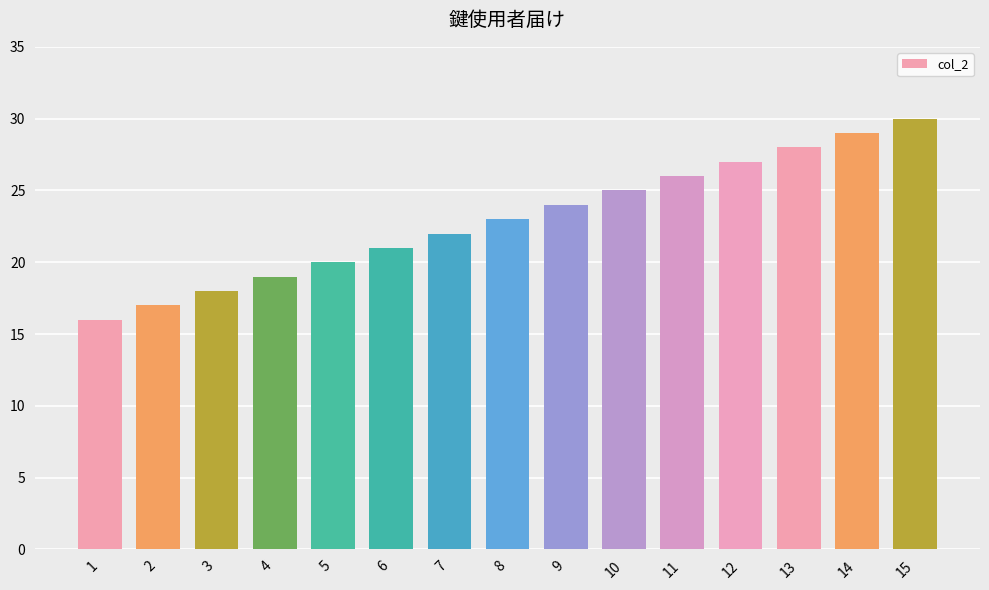

What is the ratio of the value at 10 to the value at 14?

0.9